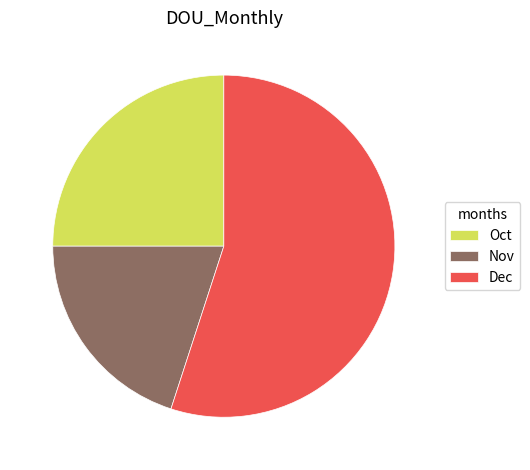

True or false: Oct accounts for 11% of the total.

False